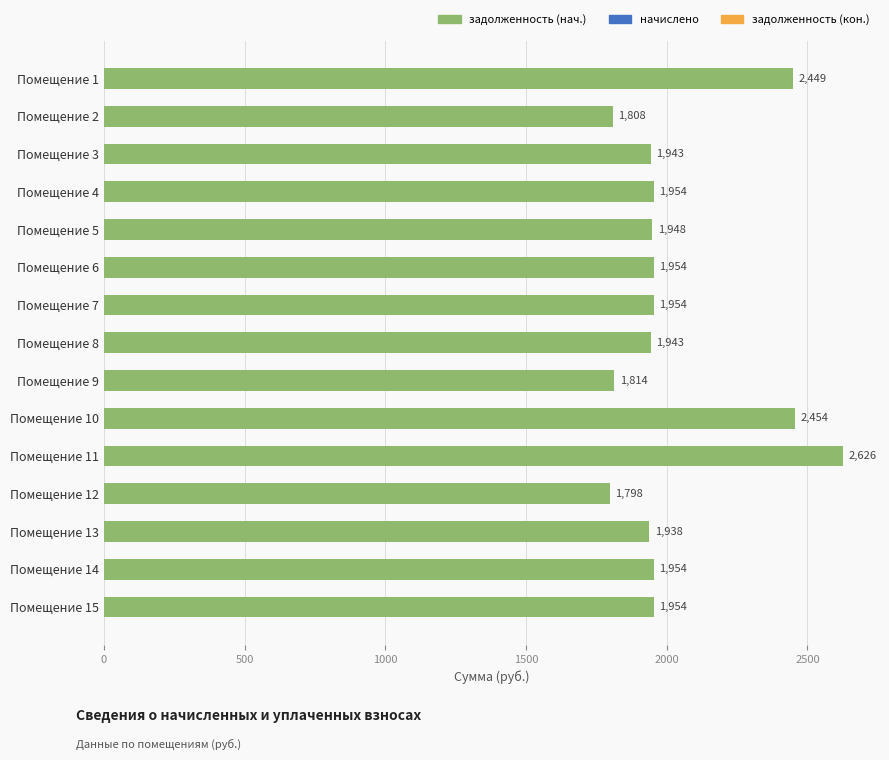

What is the difference between the maximum and minimum values?

828.8